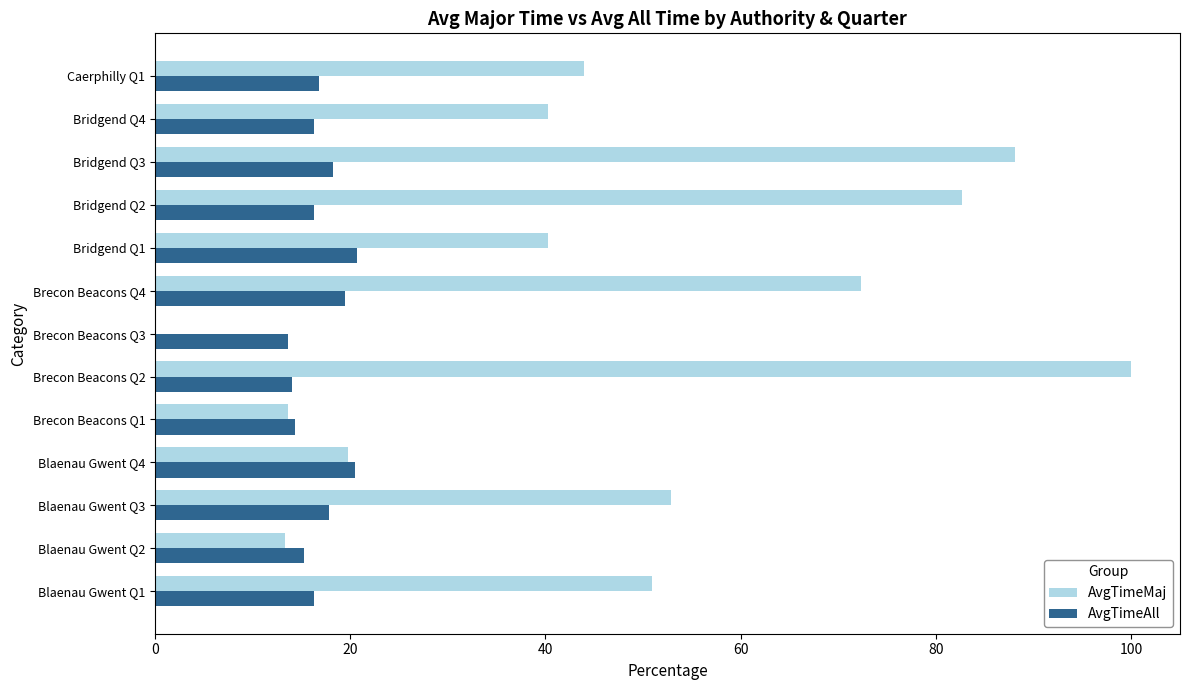

Which series changed the most between Brecon Beacons Q3 and Bridgend Q3?

AvgTimeMaj